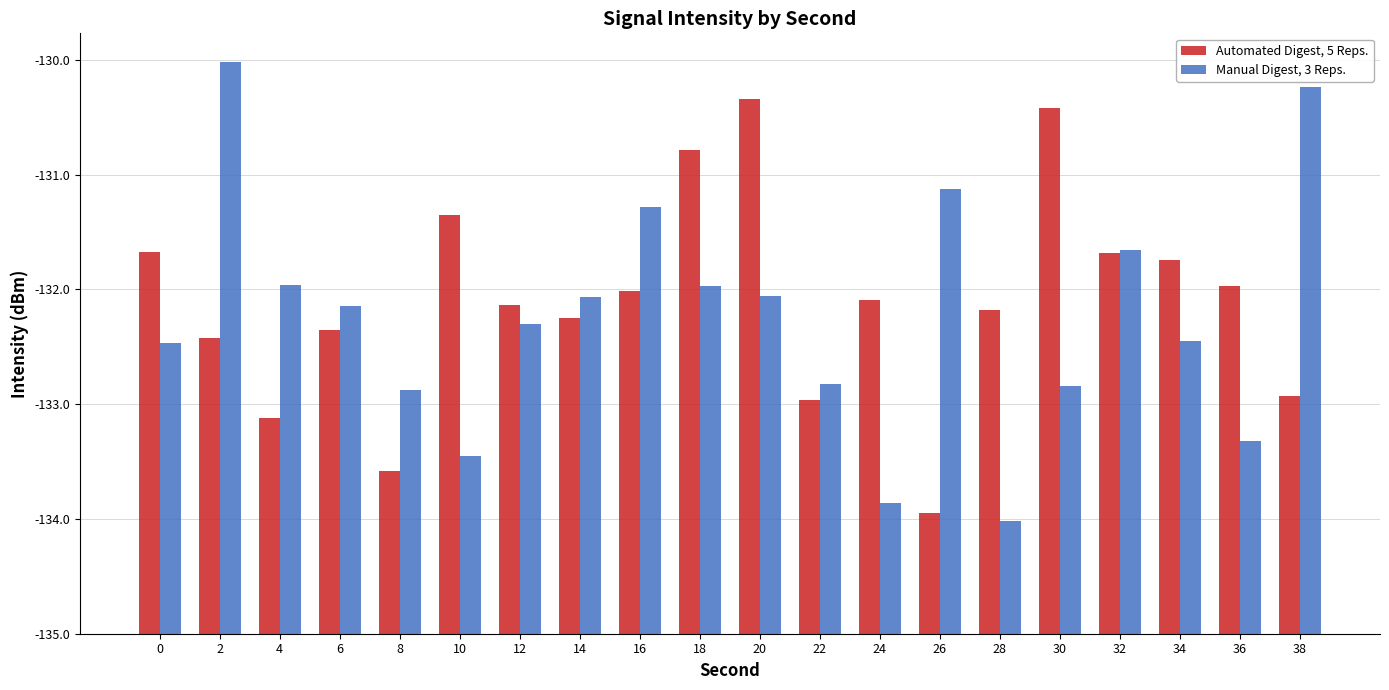

Are the bars horizontal?

No